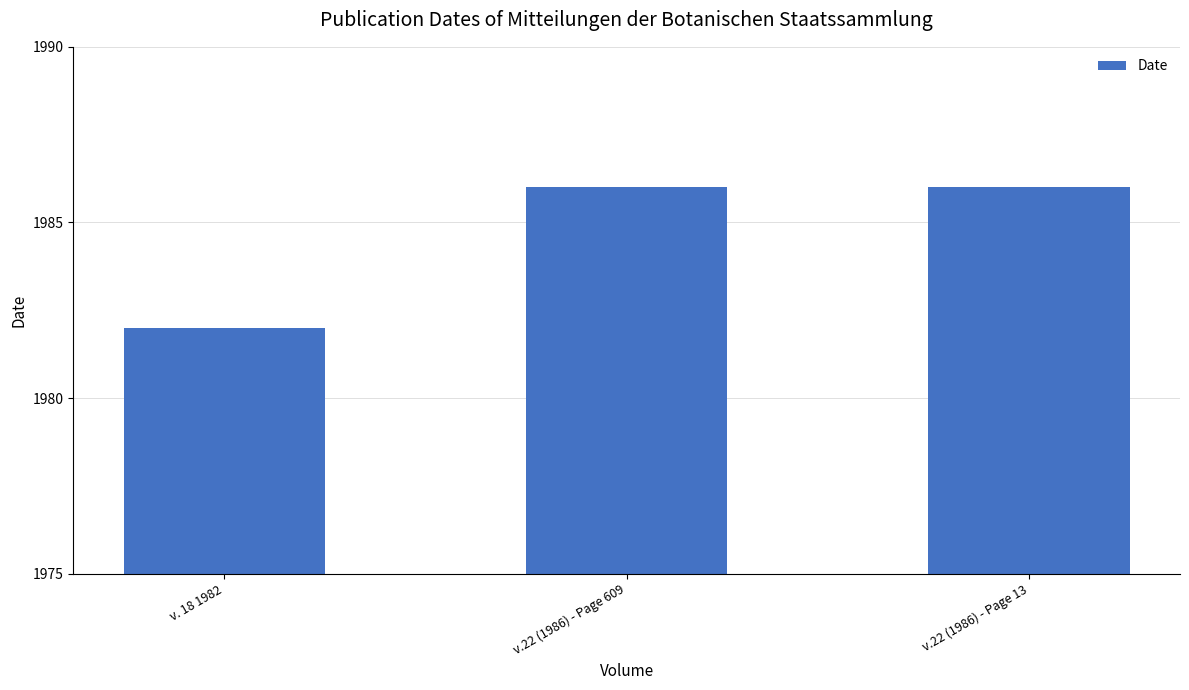

What is the greatest value displayed?

1986